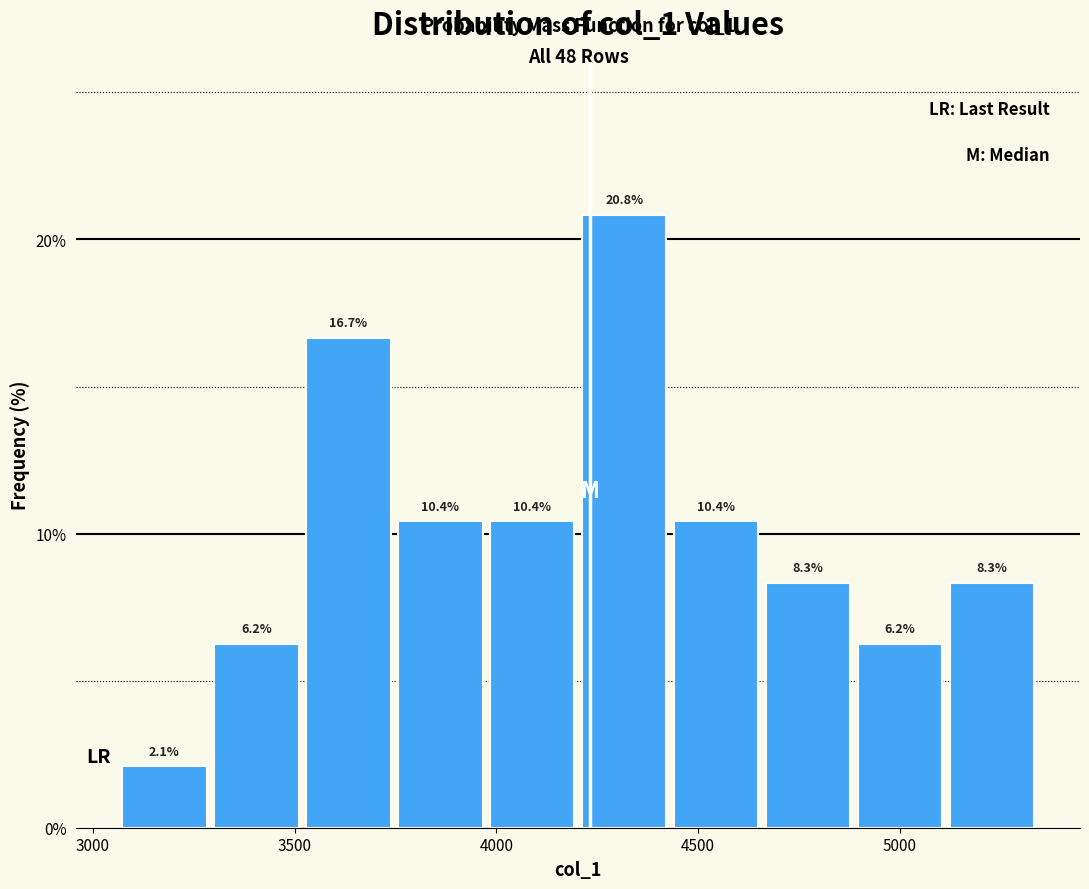

Reading left to right, list every bar in this chart as the range it spans on the x-axis followed by its height. The bar edges are not printed on the chart, so give them approximately, as read against the axis.

3050 to 3300: 2.1
3300 to 3500: 6.2
3500 to 3750: 16.7
3750 to 3950: 10.4
3950 to 4200: 10.4
4200 to 4450: 20.8
4450 to 4650: 10.4
4650 to 4900: 8.3
4900 to 5100: 6.2
5100 to 5350: 8.3